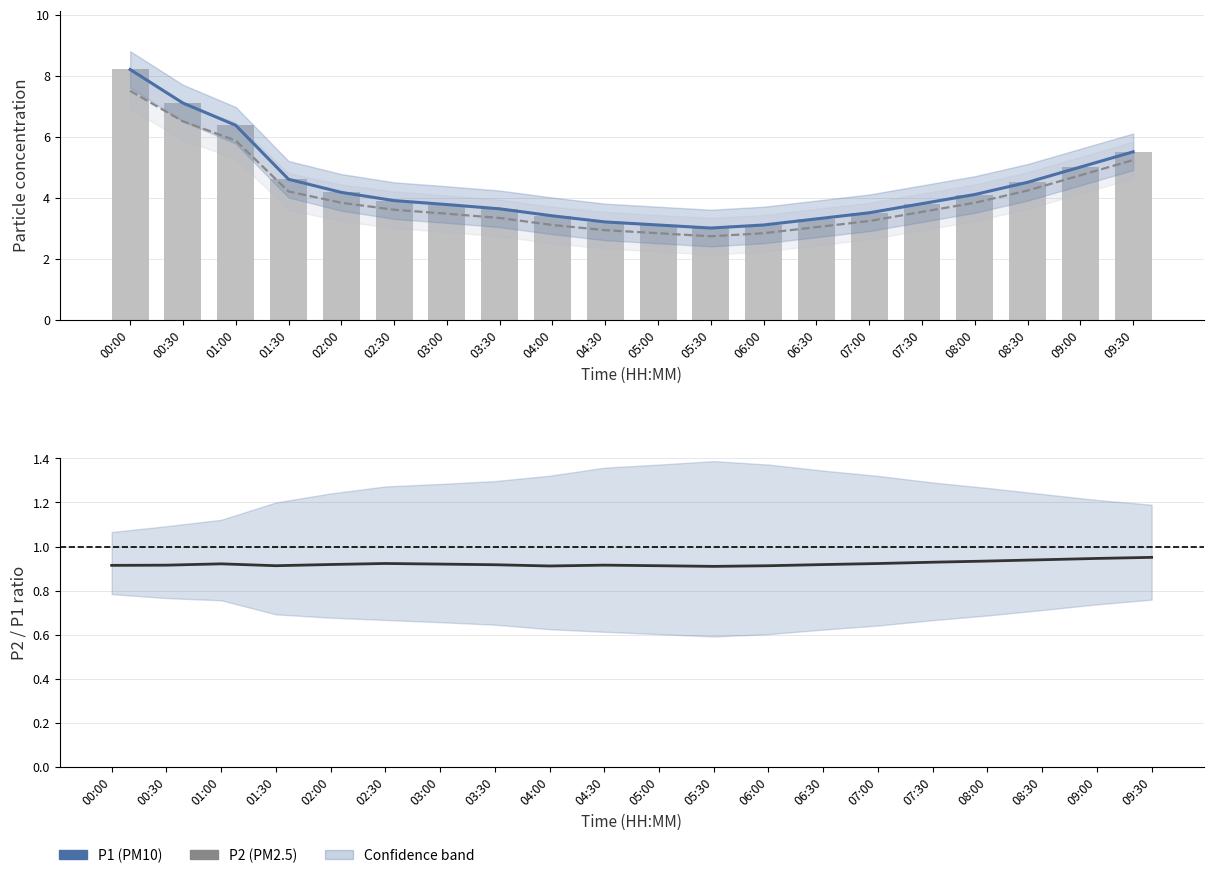

Which series has the largest range (max minus min)?

P1